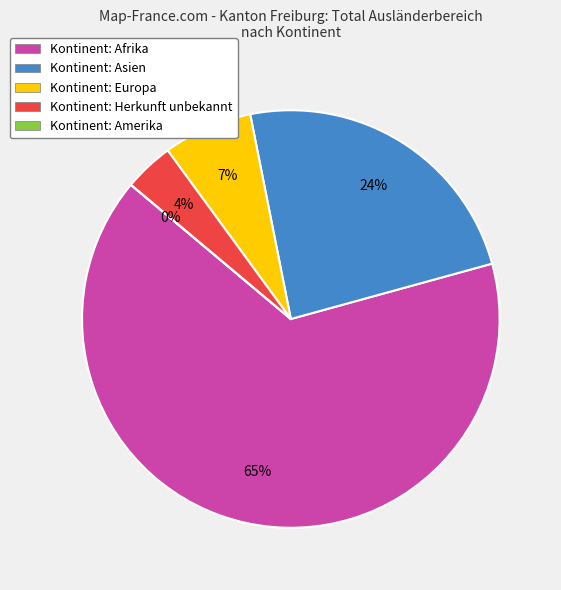

What is the smallest slice in the pie chart?

Amerika